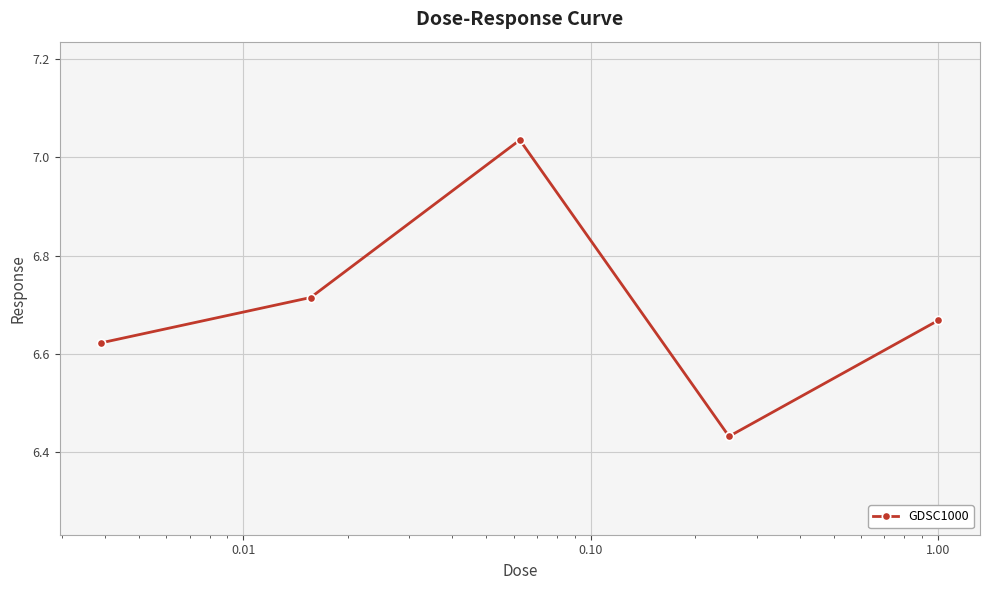

What is the difference between the second highest and minimum values?

0.3